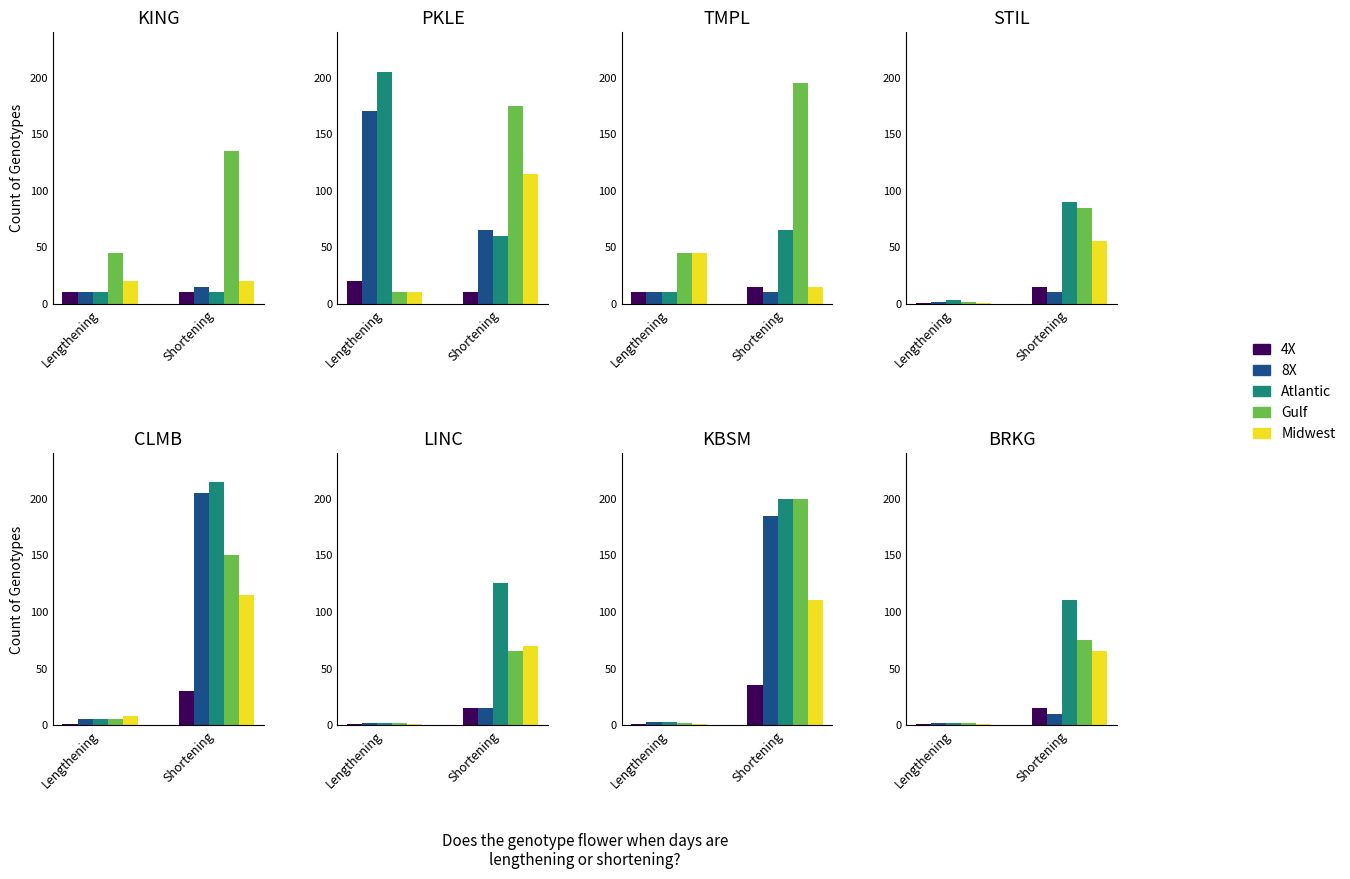

What is the difference between the highest and lowest values at Lengthening?

1